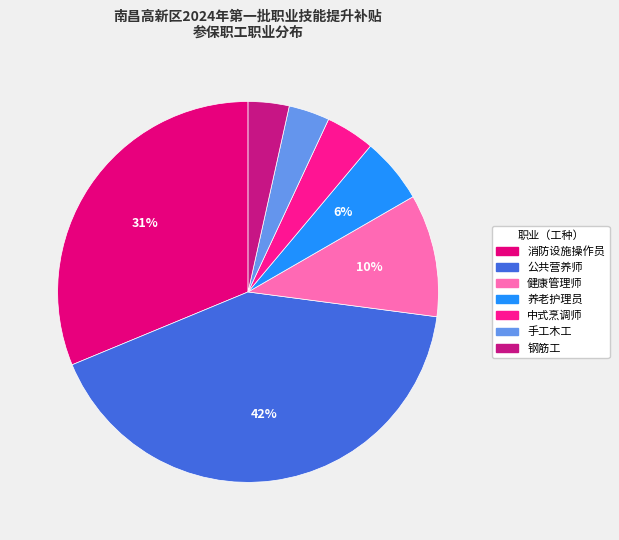

To the nearest percent, what is the average slice percentage?

14%